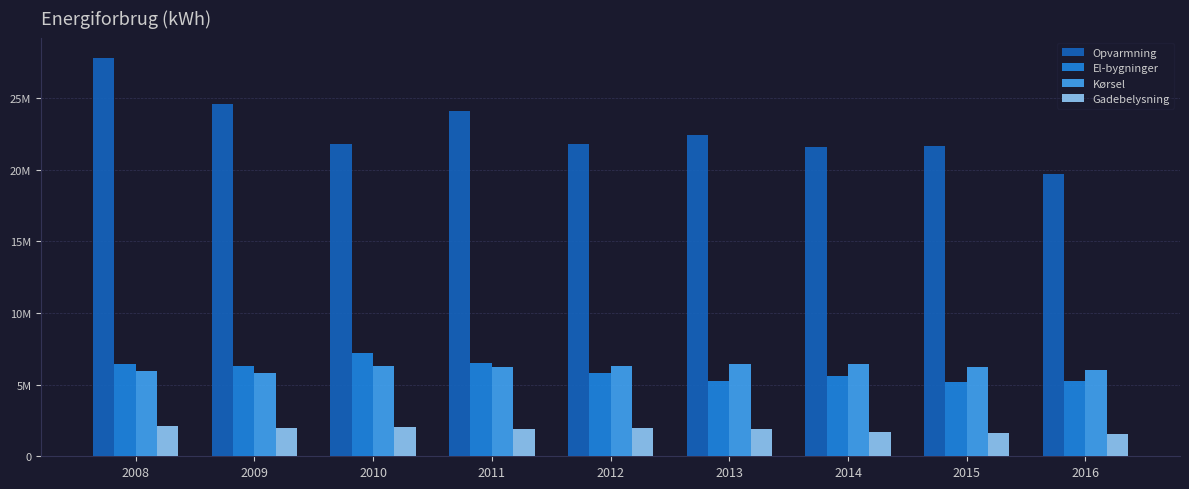

At which category does the chart reach its minimum across all series?

2016